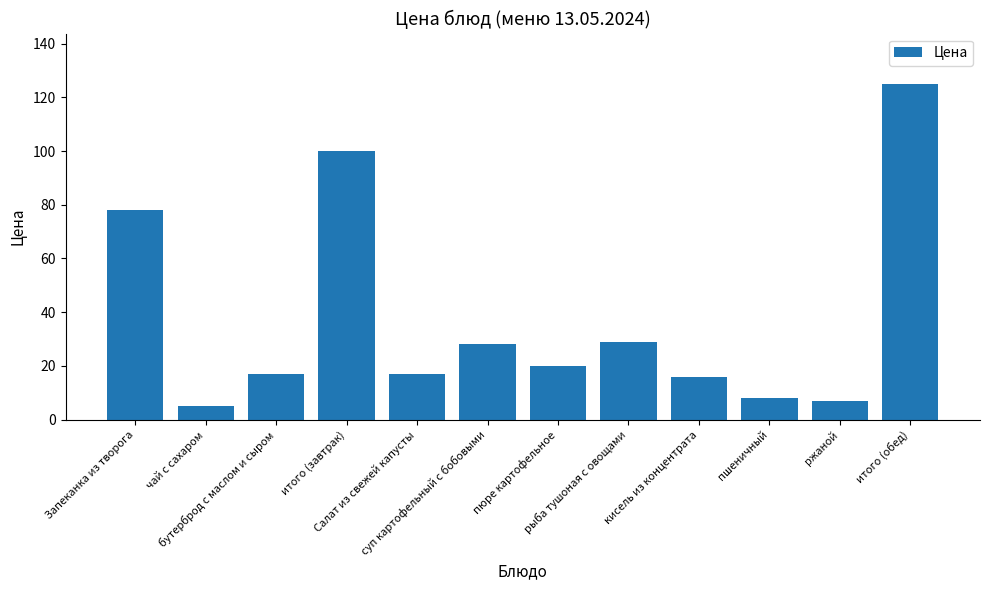

Approximately how many times larger is the value at чай с сахаром compared to пшеничный?

0.6